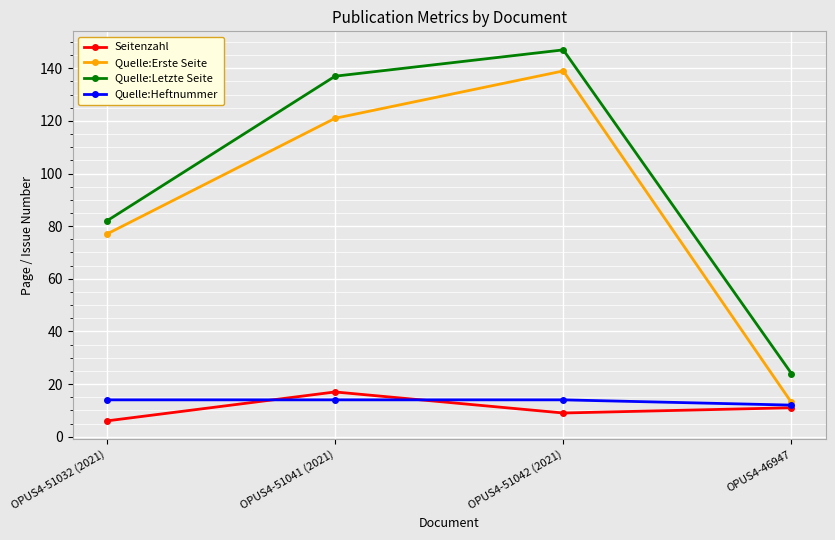

True or false: Seitenzahl and Quelle:Letzte Seite intersect in this chart.

False